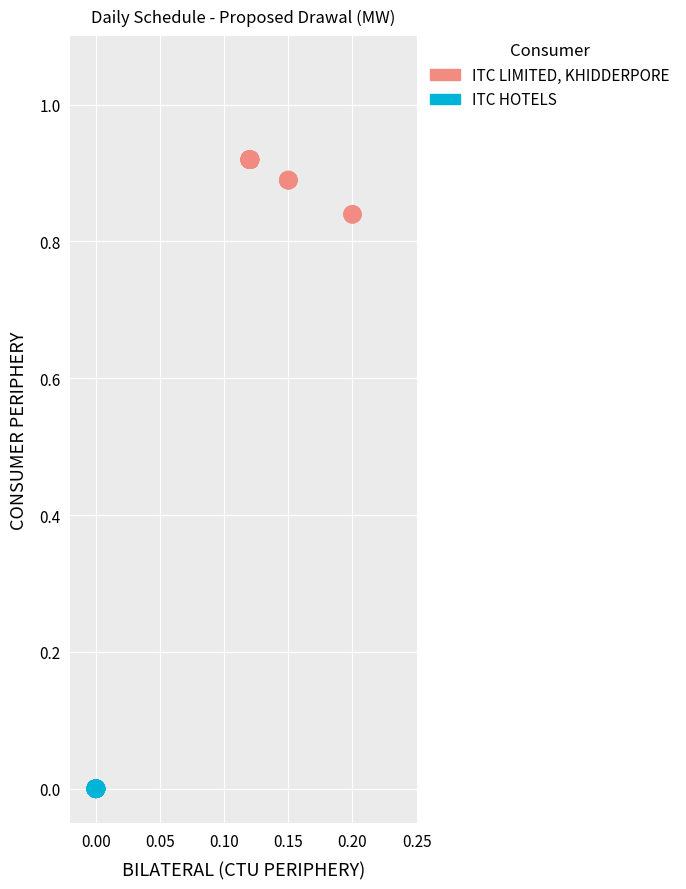

Which series reaches the minimum Y coordinate?

ITC HOTELS